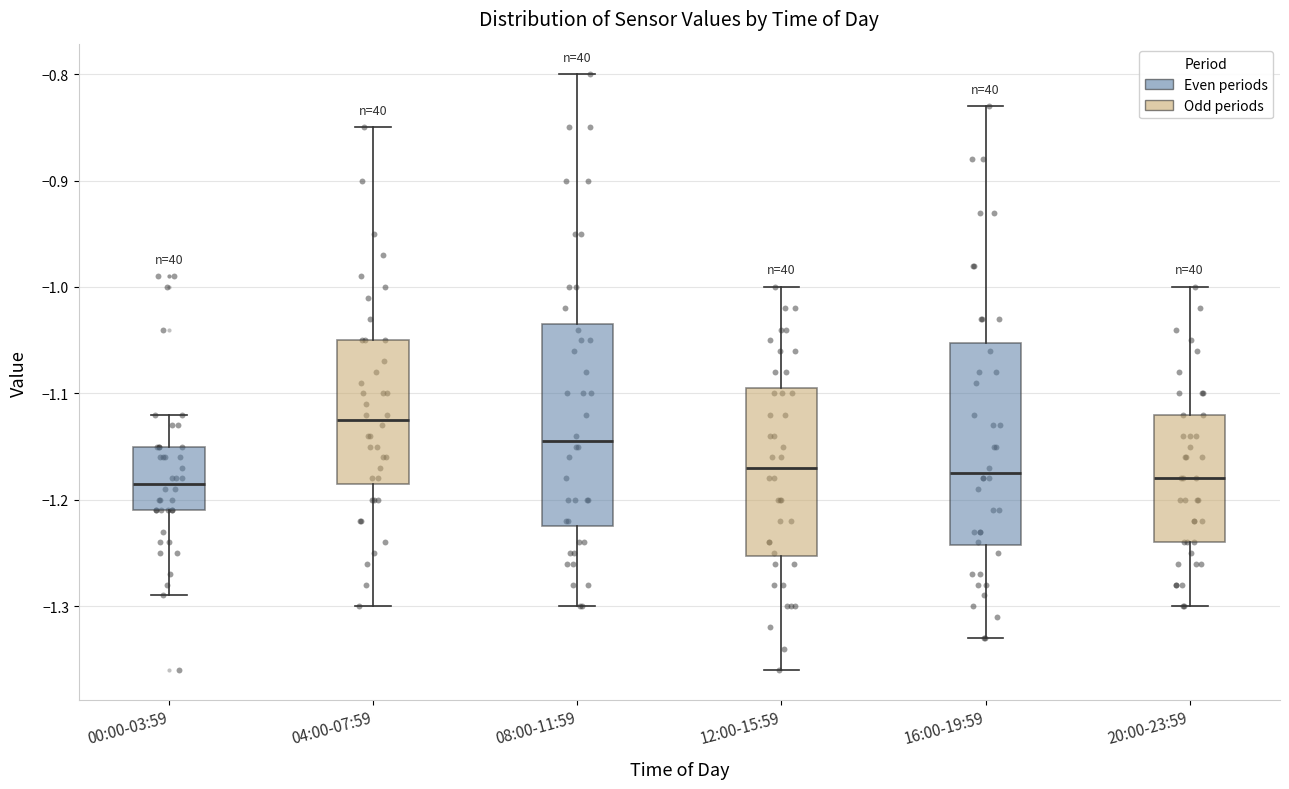

Where does the lower whisker of the box for 08:00-11:59 end on the y-axis? The values are not printed on the chart, so give them approximately, as read against the axis.

-1.30